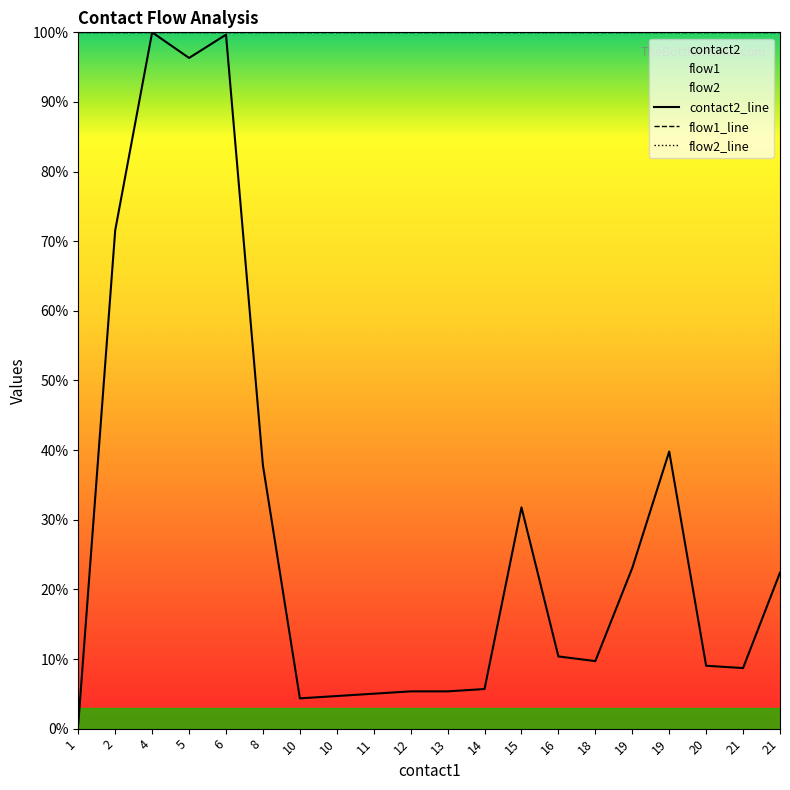

The flow2_line series shows 152.0 at 18. True or false?

False